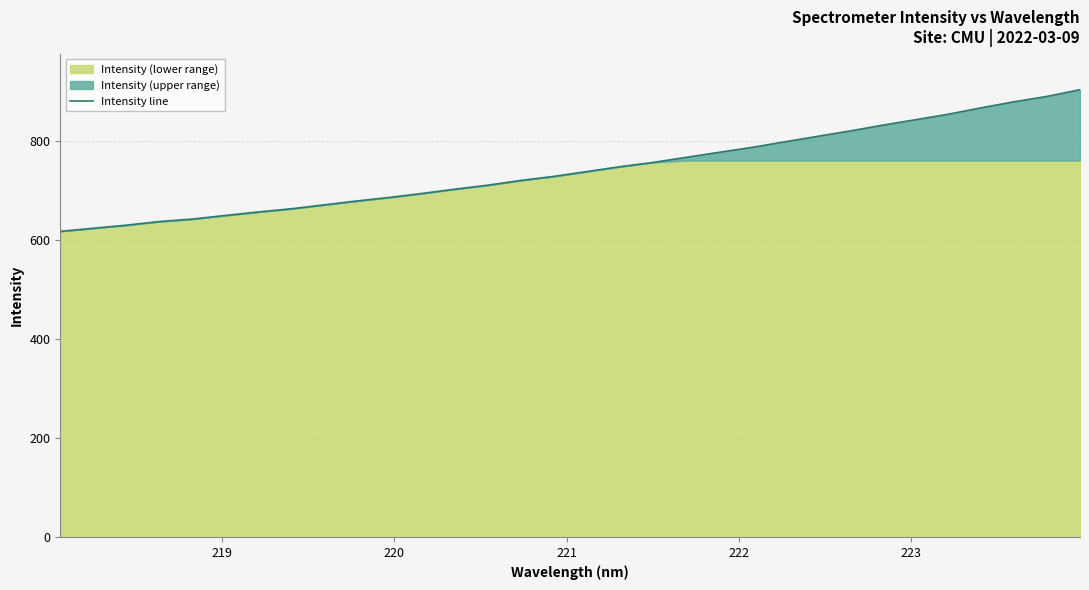

Does the chart have visible grid lines?

Yes